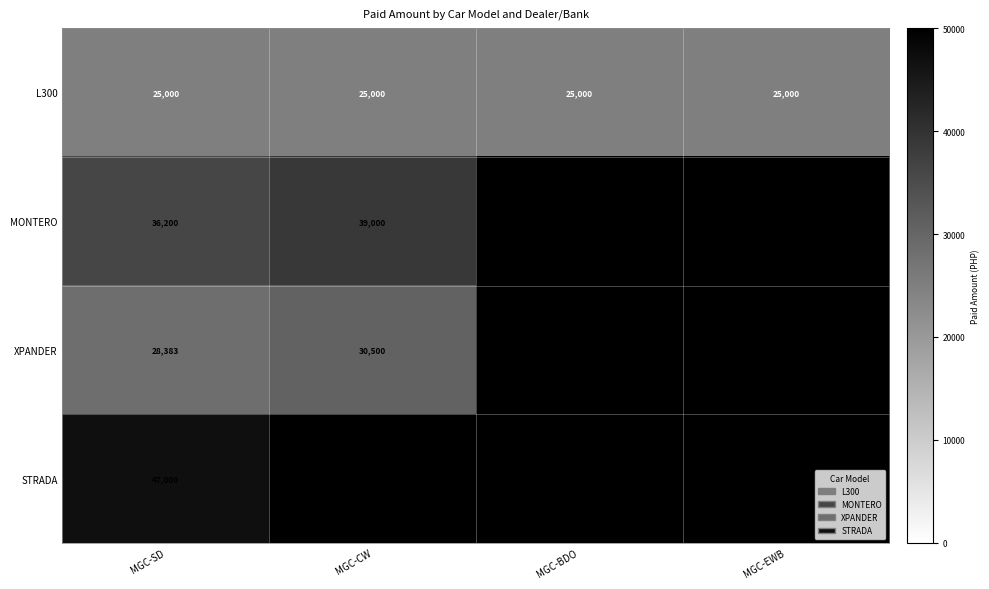

What is the sum of all L300 values?

100000